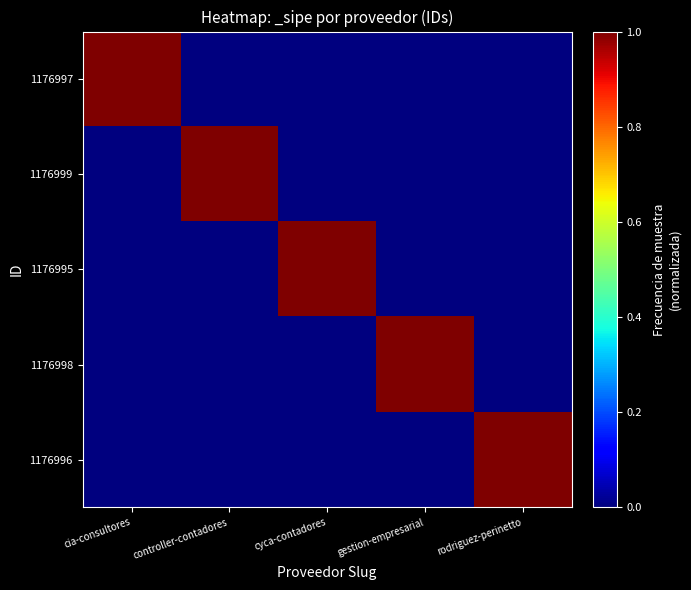

Reading left to right, list all the values displayed in this chart.

1176997: cia-consultores=1	controller-contadores=0	cyca-contadores=0	gestion-empresarial=0	rodriguez-perinetto=0
1176999: cia-consultores=0	controller-contadores=1	cyca-contadores=0	gestion-empresarial=0	rodriguez-perinetto=0
1176995: cia-consultores=0	controller-contadores=0	cyca-contadores=1	gestion-empresarial=0	rodriguez-perinetto=0
1176998: cia-consultores=0	controller-contadores=0	cyca-contadores=0	gestion-empresarial=1	rodriguez-perinetto=0
1176996: cia-consultores=0	controller-contadores=0	cyca-contadores=0	gestion-empresarial=0	rodriguez-perinetto=1